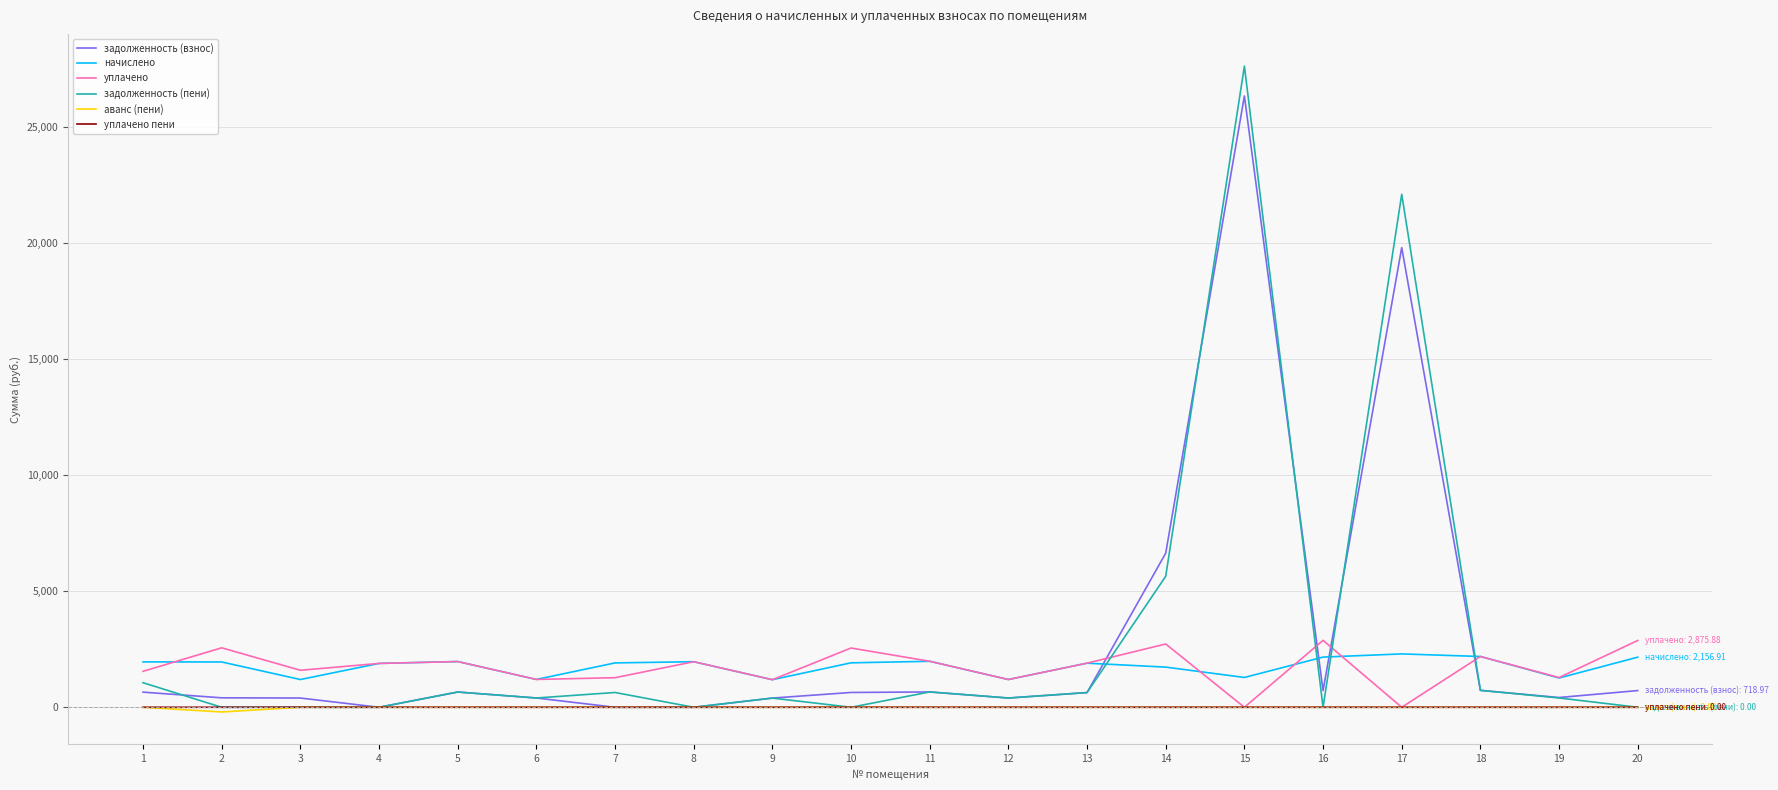

The value of начислено at 1 is 1954.1. True or false?

True